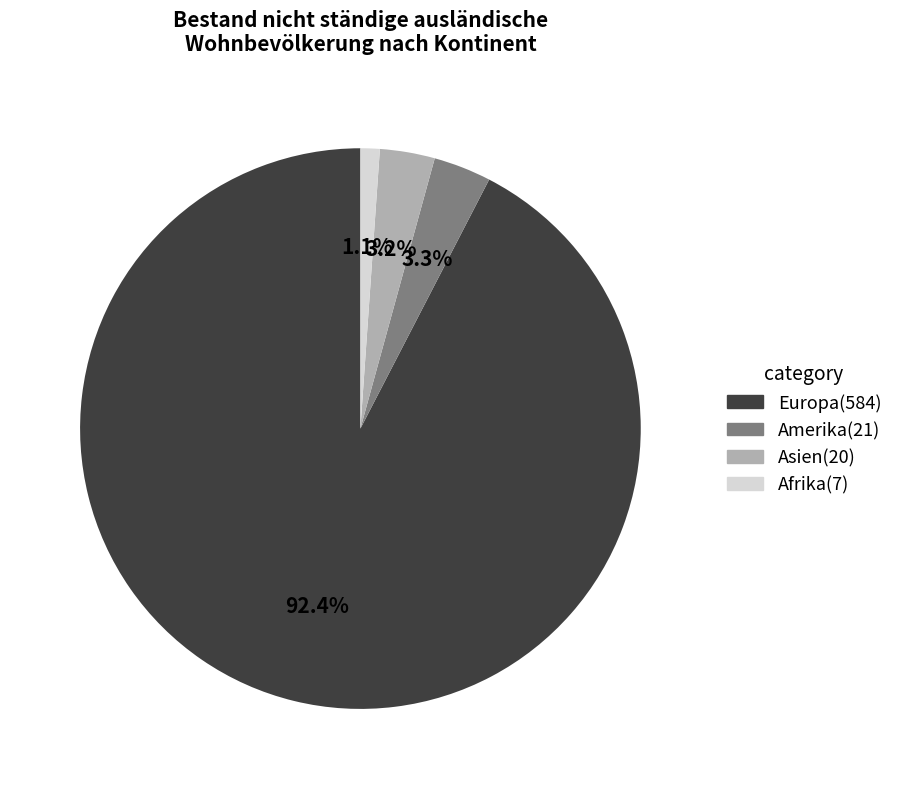

To the nearest percent, what is the average slice percentage?

25%